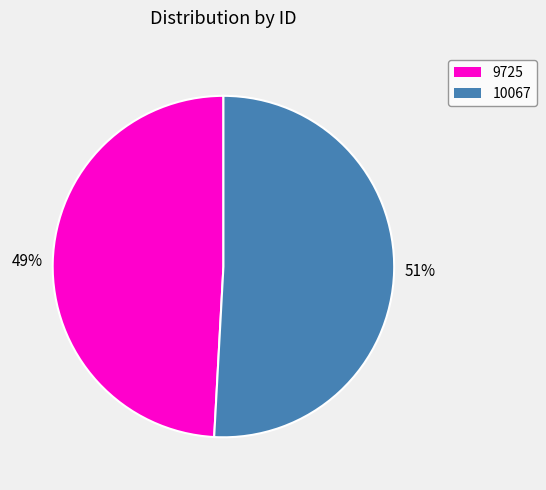

How many slices are in this pie chart?

2